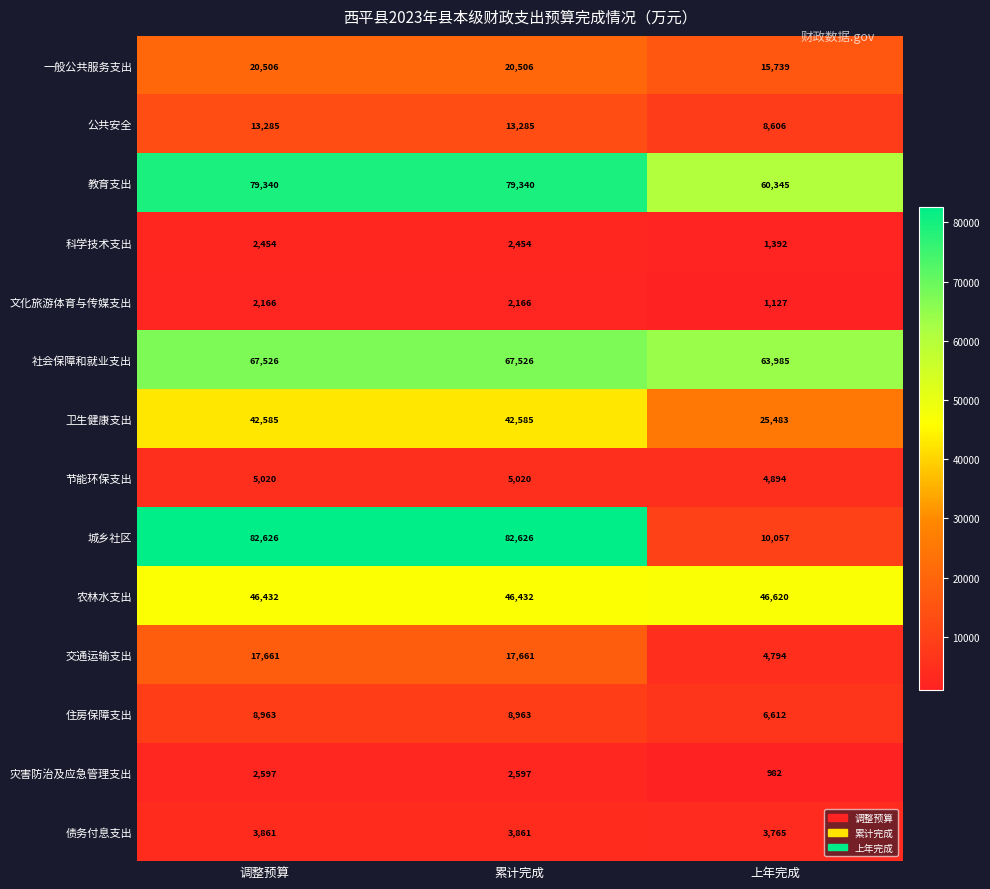

What is the difference between the 住房保障支出 values at 上年完成 and 累计完成?

2351